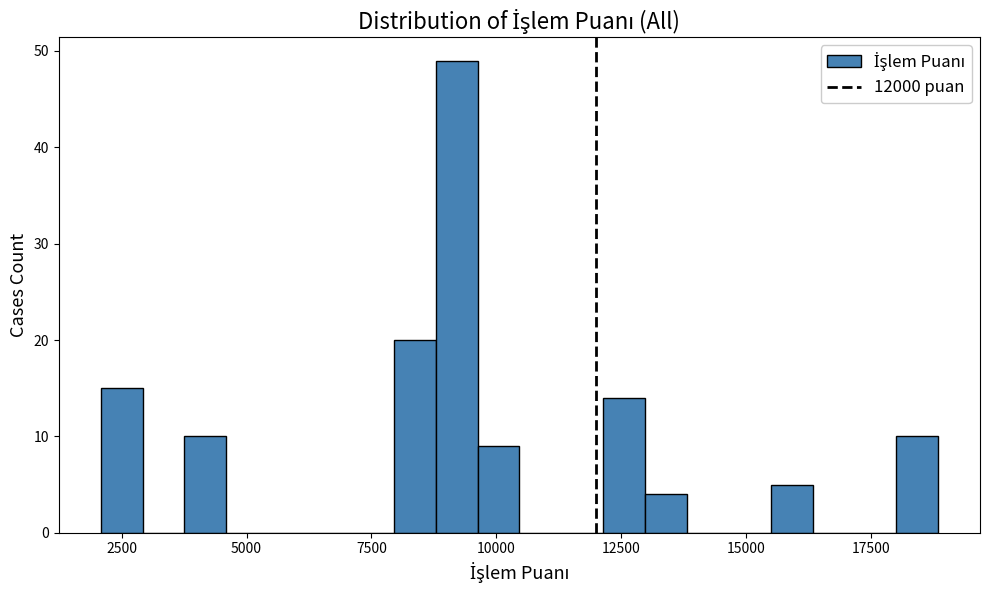

Around what value on the x-axis is the tallest bar? Give the approximate position of its centre, as read against the axis.

9000